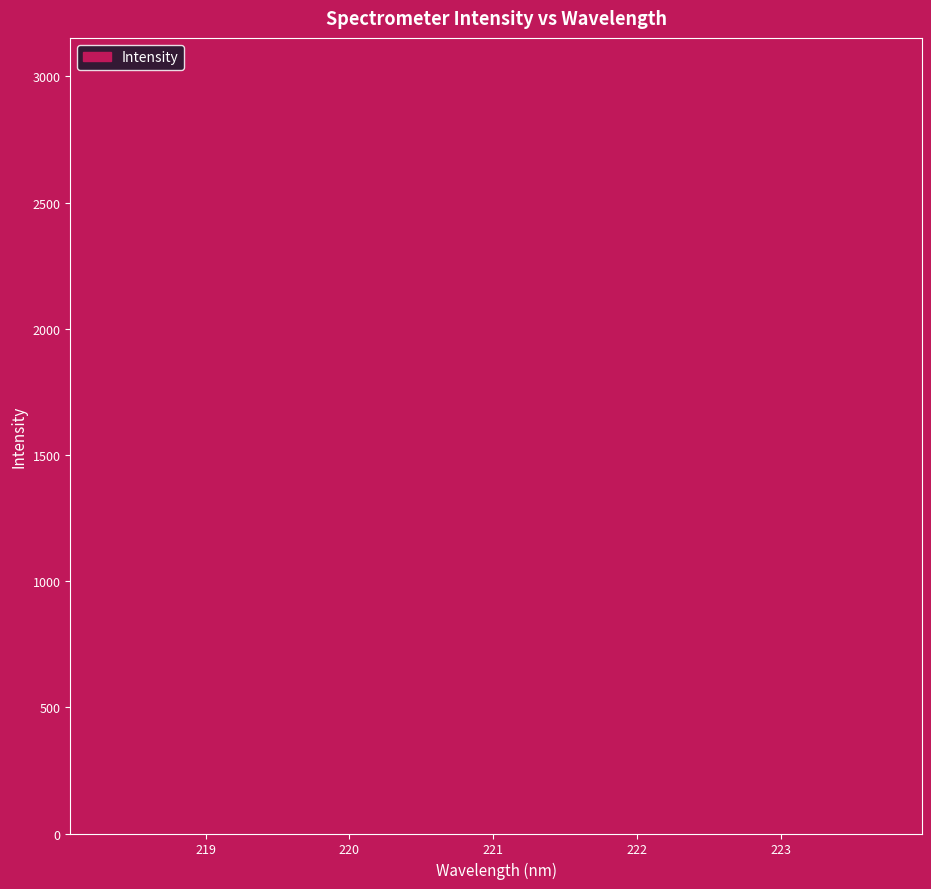

What is the maximum value shown in the chart?

3002.1